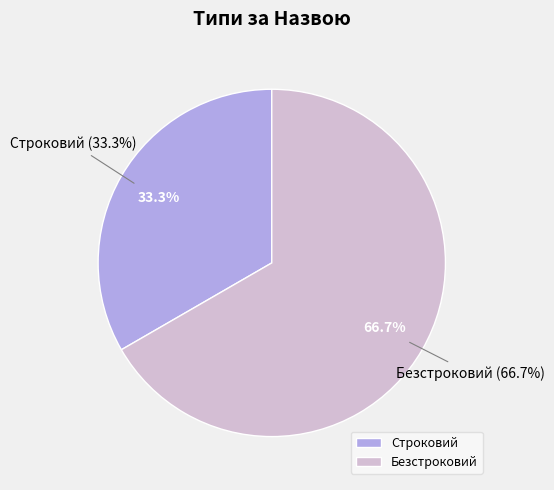

To the nearest percent, what is the combined percentage of Строковий and Безстроковий?

100%